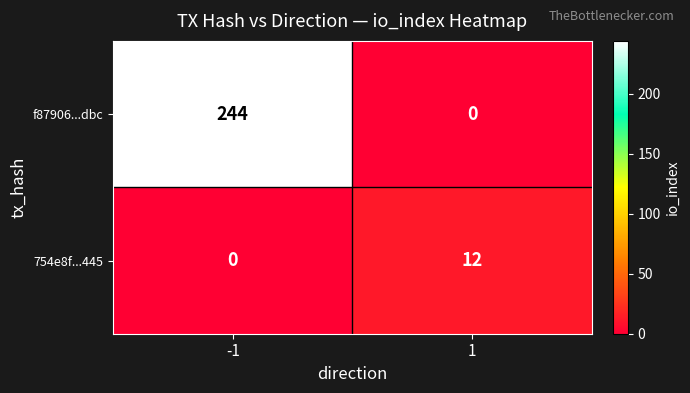

What is the greatest value displayed?

244